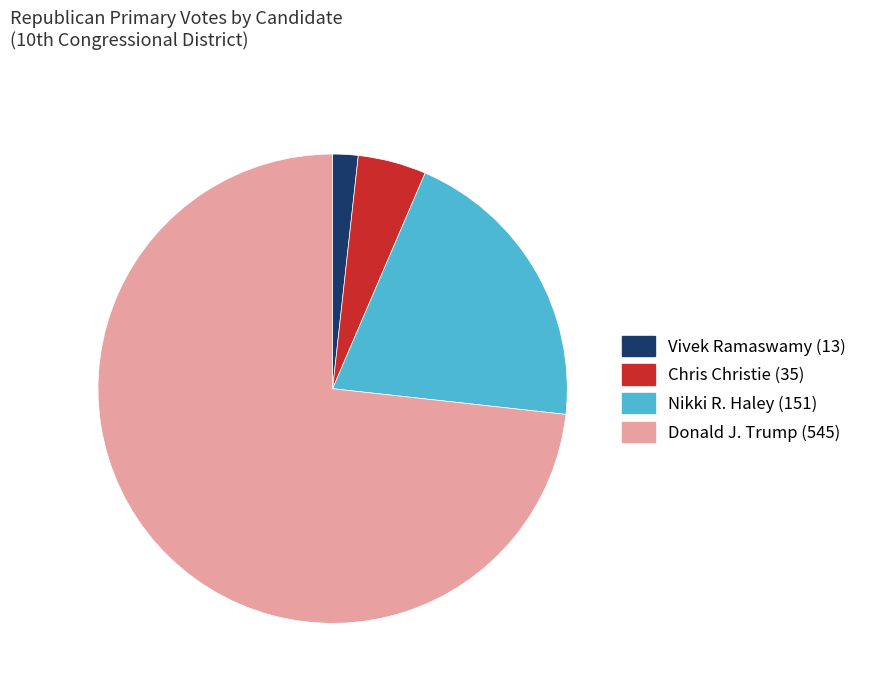

The Donald J. Trump slice represents 82% of the pie. True or false?

False